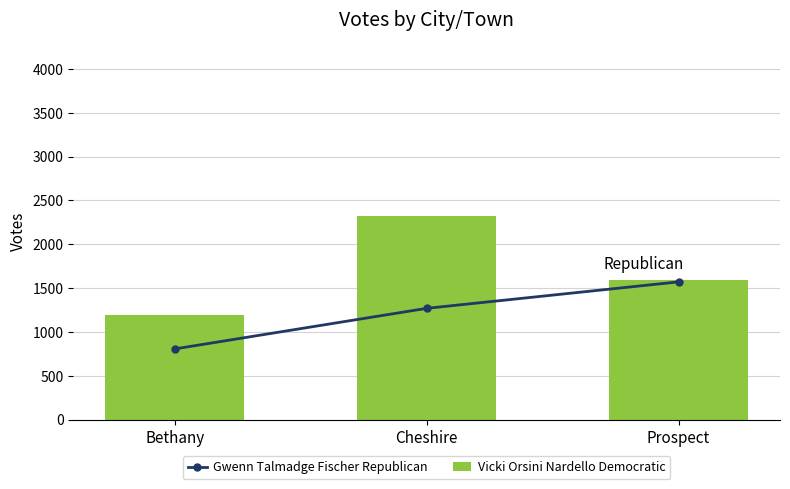

What position from the right is Cheshire?

2